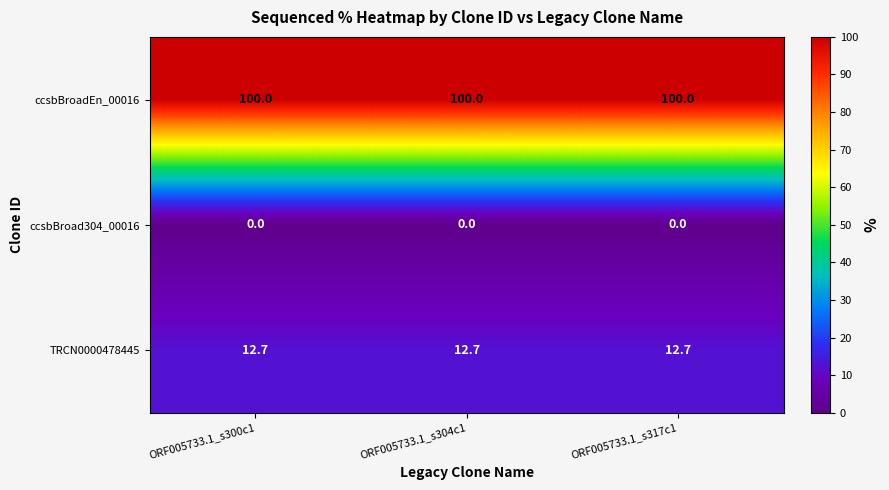

What is the spread (max minus min) of values at ORF005733.1_s300c1?

100.0